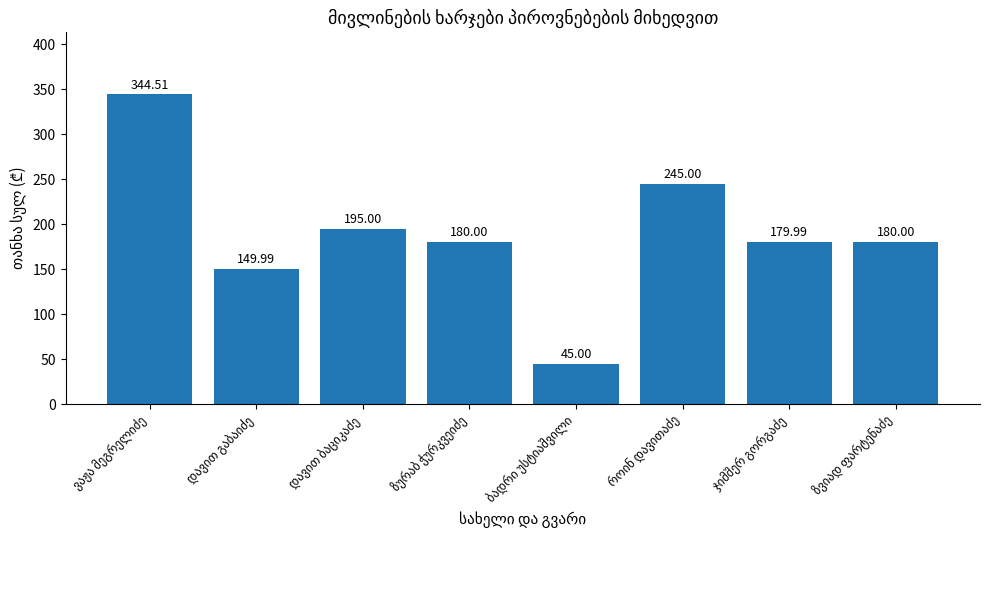

What is the difference between the maximum and second lowest values?

194.5